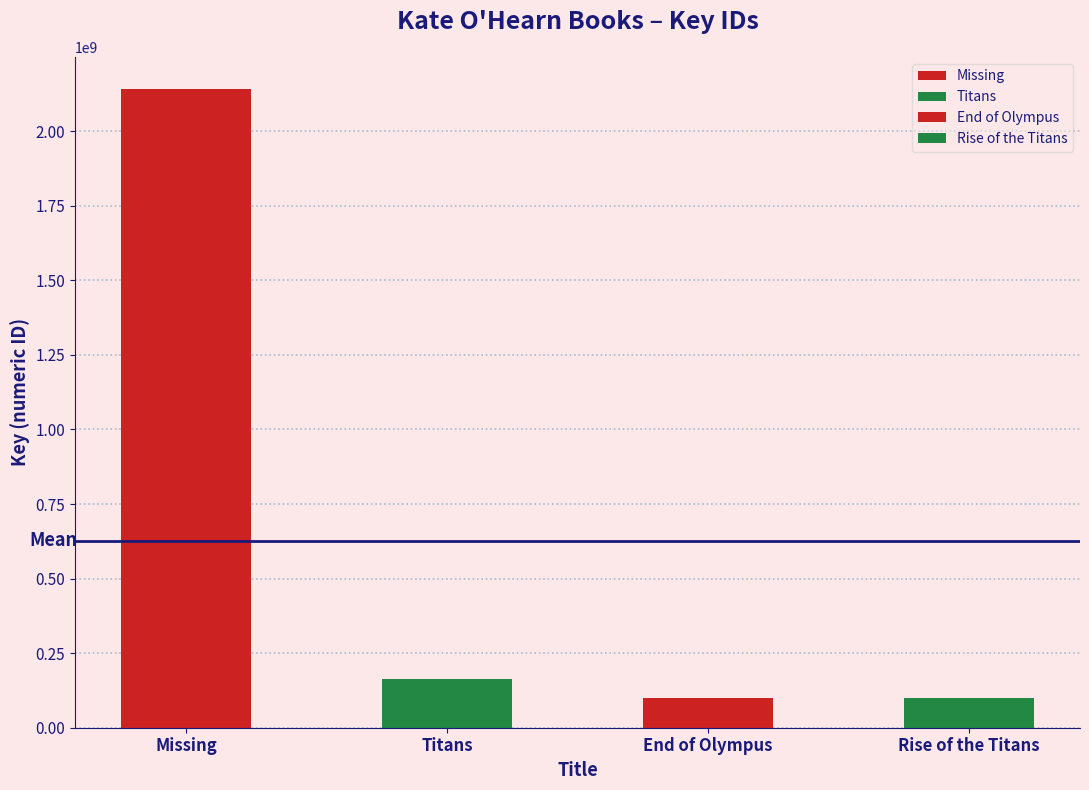

What is the label of the 3rd bar from the right?

Titans